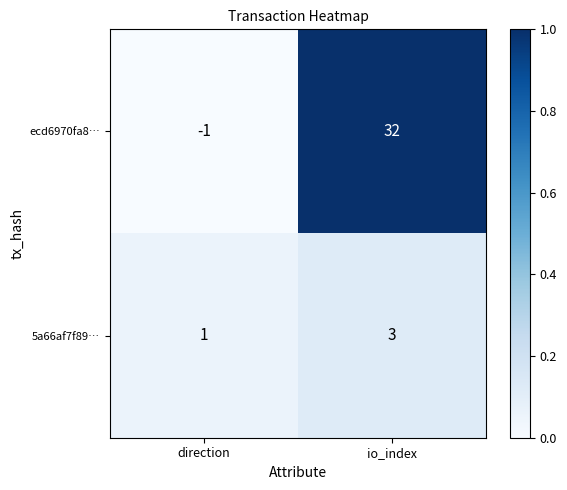

What is the total value across all series at direction?

0